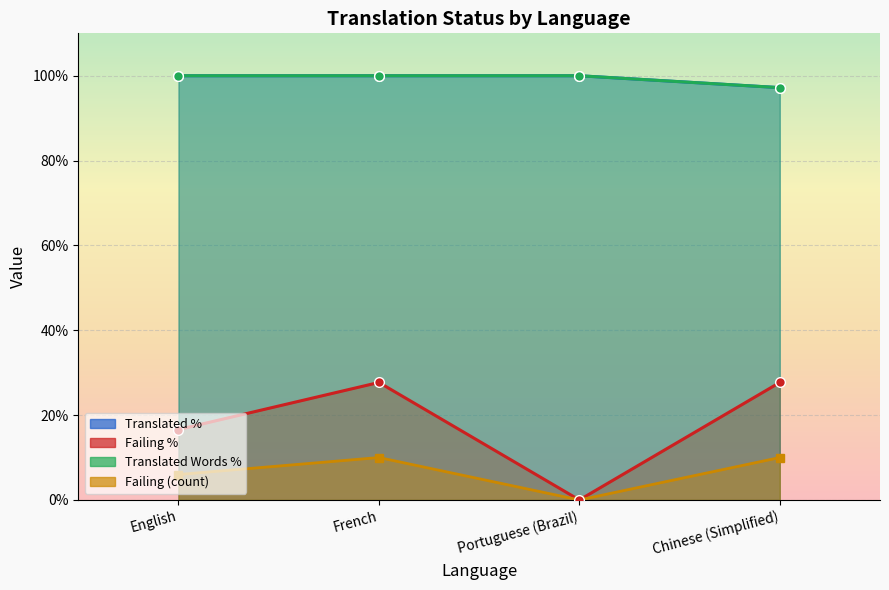

Is it true that failing equals 10.0 at Chinese (Simplified)?

True